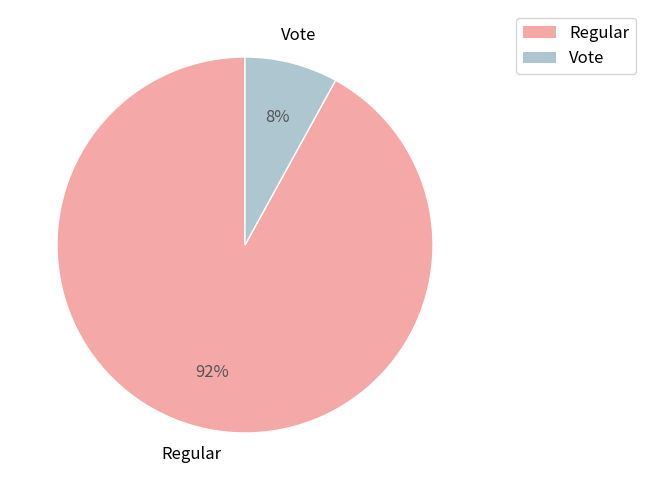

The Regular slice represents 81% of the pie. True or false?

False